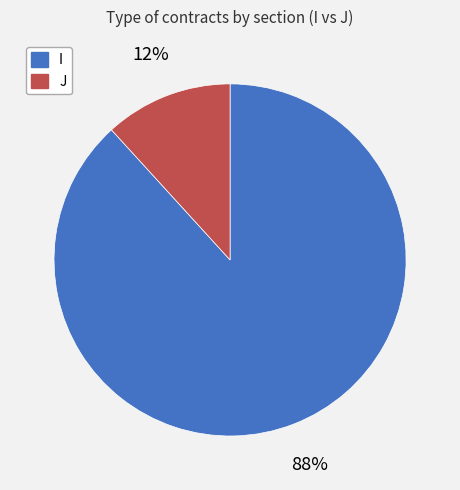

To the nearest percent, what percentage of the pie is I?

88%